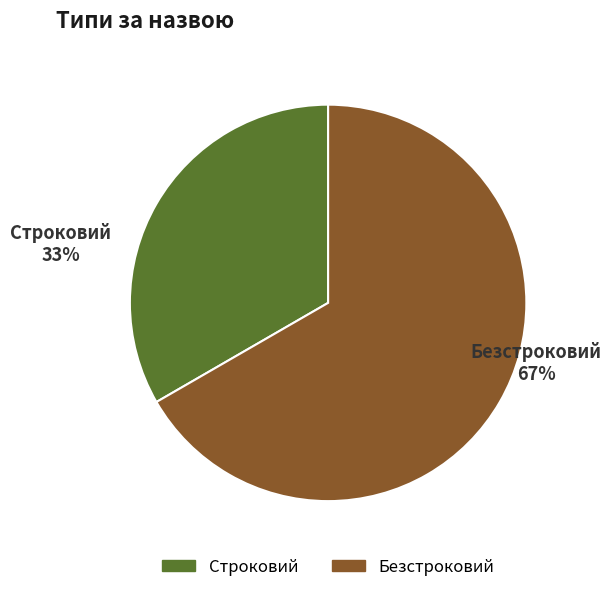

Rank the categories by value from highest to lowest.

Безстроковий, Строковий